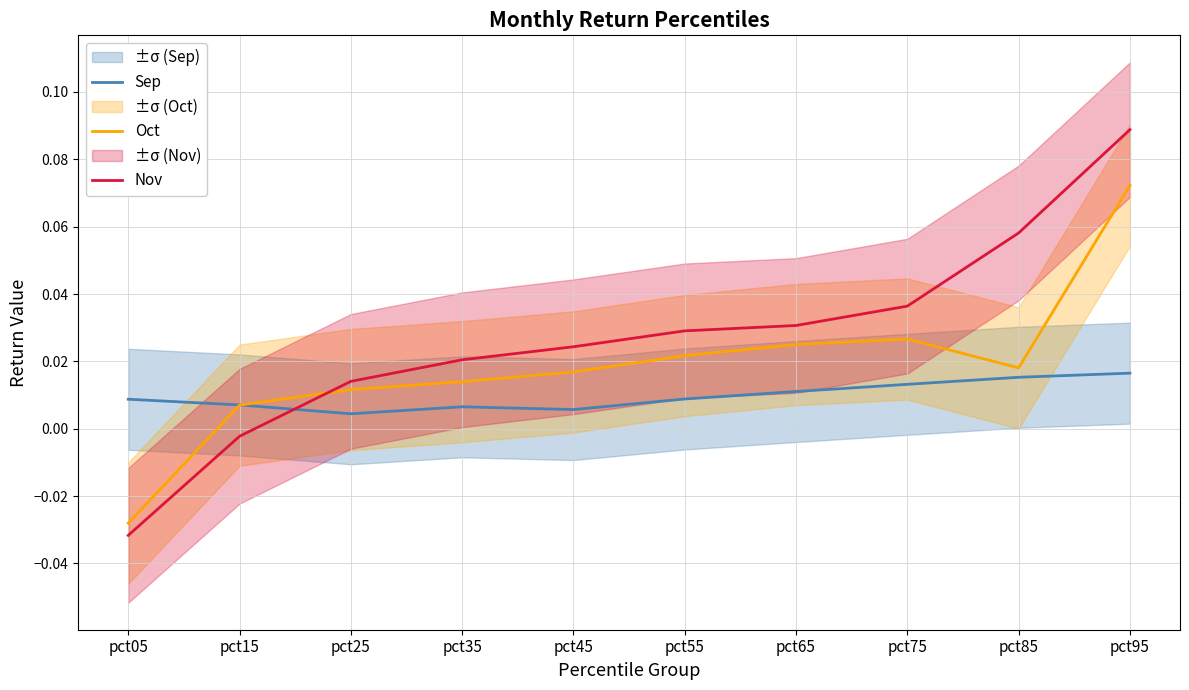

Reading left to right, what are all the values shown in this chart?

Sep: pct05=0.0	pct15=0.0	pct25=0.0	pct35=0.0	pct45=0.0	pct55=0.0	pct65=0.0	pct75=0.0	pct85=0.0	pct95=0.0
Oct: pct05=-0.0	pct15=0.0	pct25=0.0	pct35=0.0	pct45=0.0	pct55=0.0	pct65=0.0	pct75=0.0	pct85=0.0	pct95=0.1
Nov: pct05=-0.0	pct15=-0.0	pct25=0.0	pct35=0.0	pct45=0.0	pct55=0.0	pct65=0.0	pct75=0.0	pct85=0.1	pct95=0.1